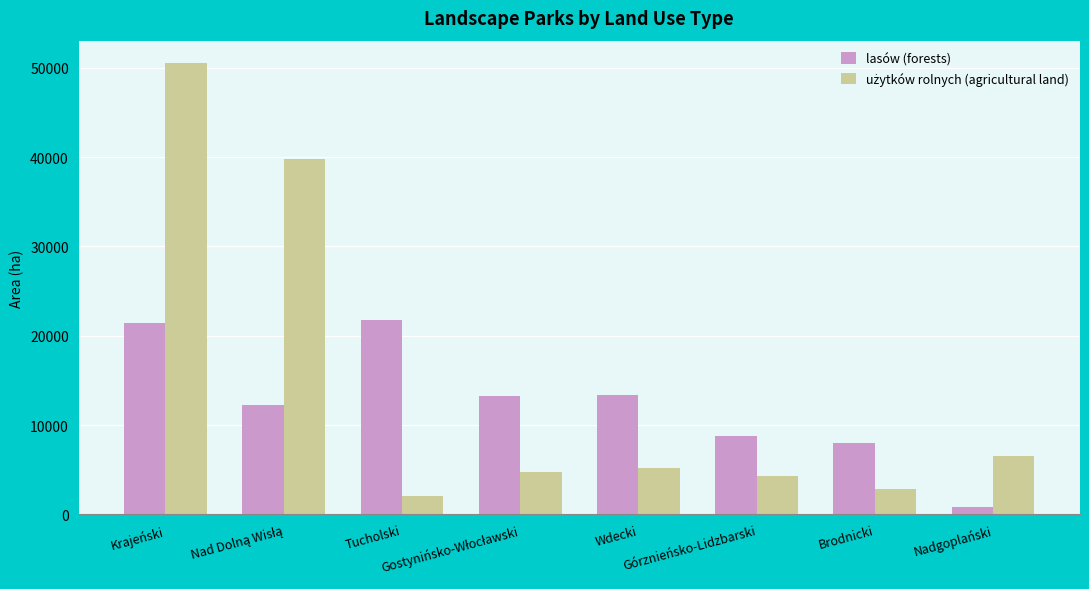

What is the spread (max minus min) of values at Nadgoplański?

5712.5